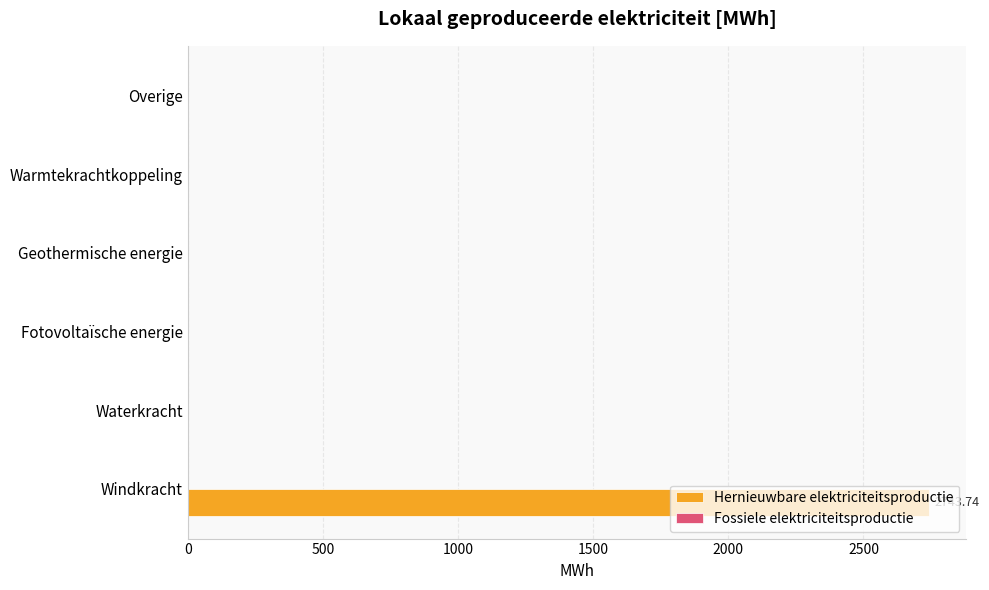

What is the sum of all values?

2743.7